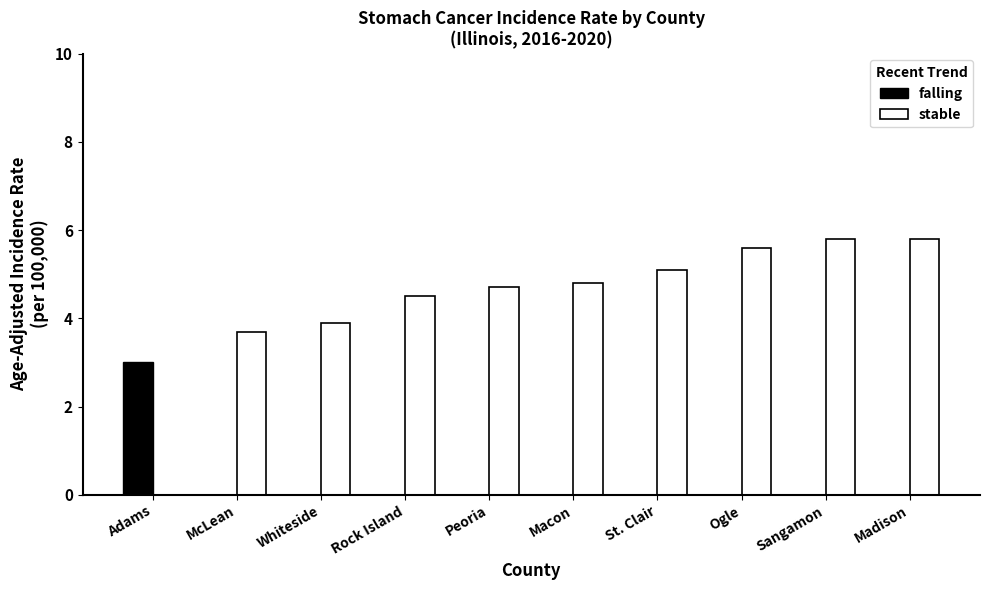

True or false: stable has a value of 1.4 at Rock Island.

False